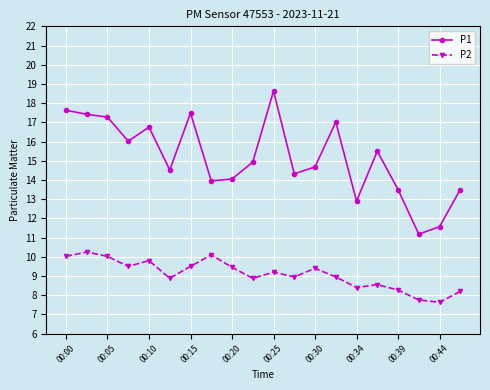

What is the difference between the maximum and second lowest values in the P2 series?

2.5